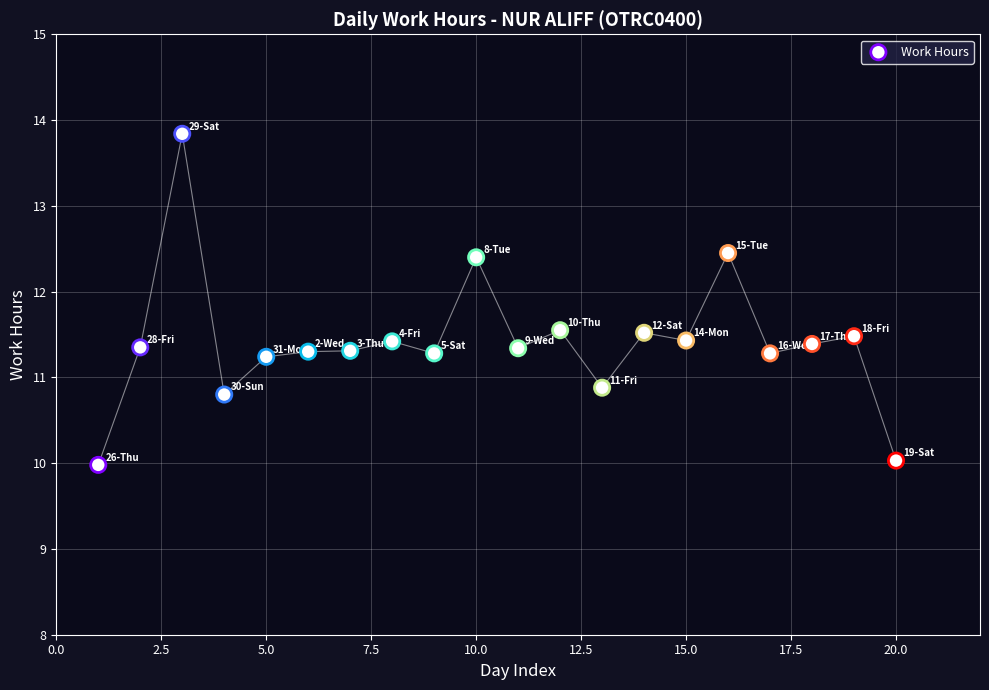

What Y value in the scatter plot is closest to 11?

10.9